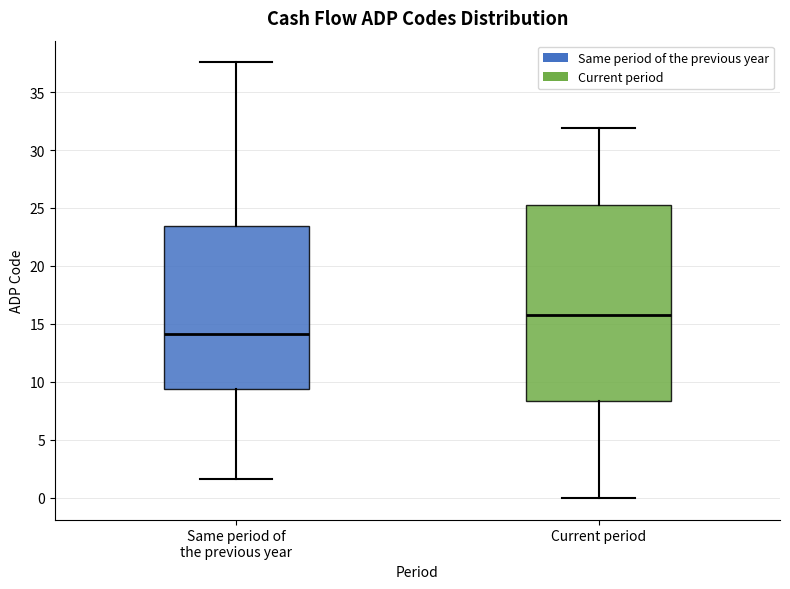

Comparing the boxes themselves (not the whiskers), which one is the tallest?

Current period